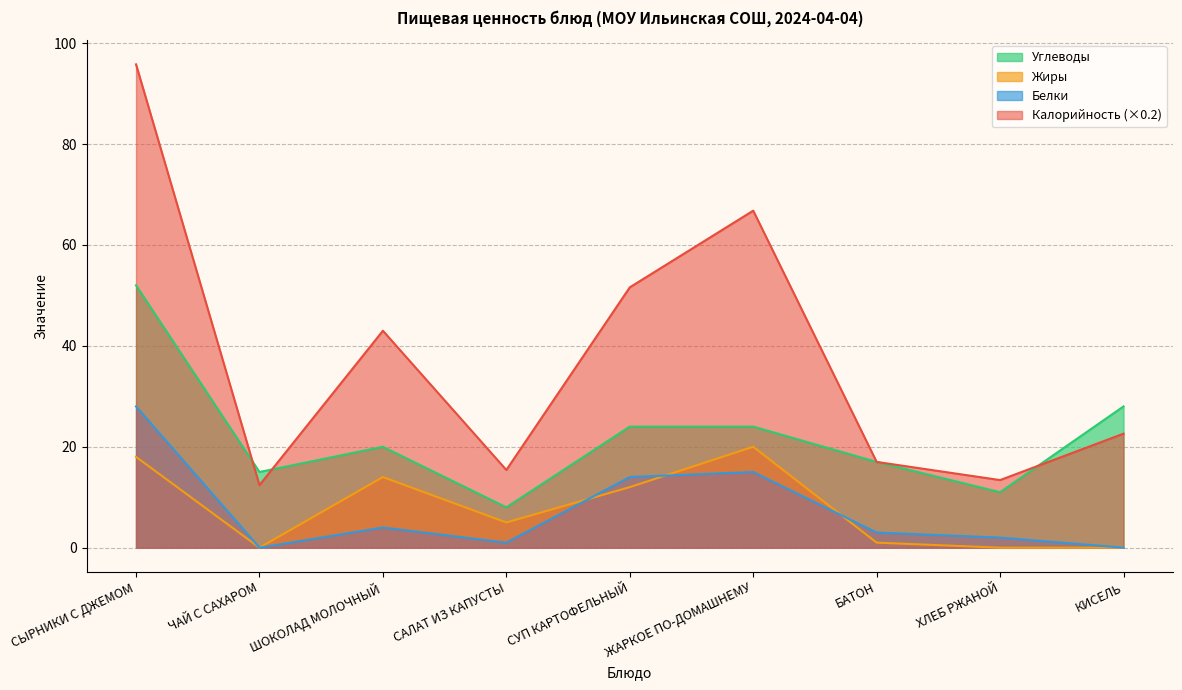

True or false: Калорийность and Жиры intersect in this chart.

False